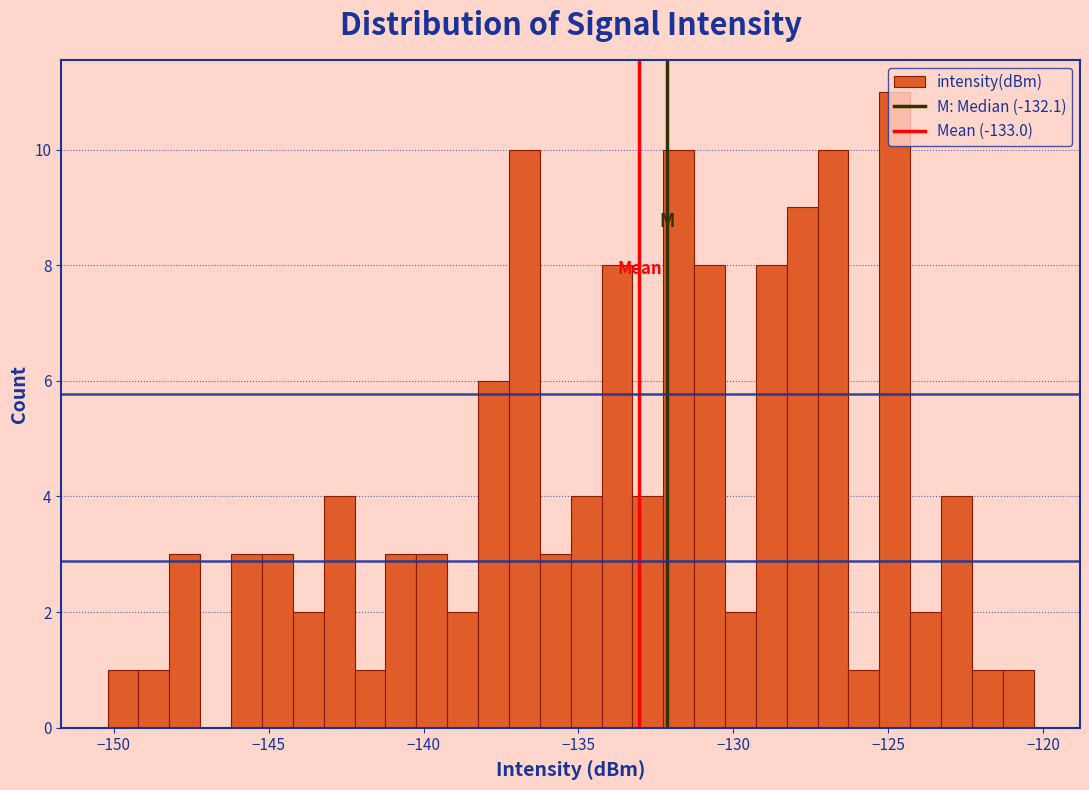

Around what value on the x-axis is the tallest bar? Give the approximate position of its centre, as read against the axis.

-125.0